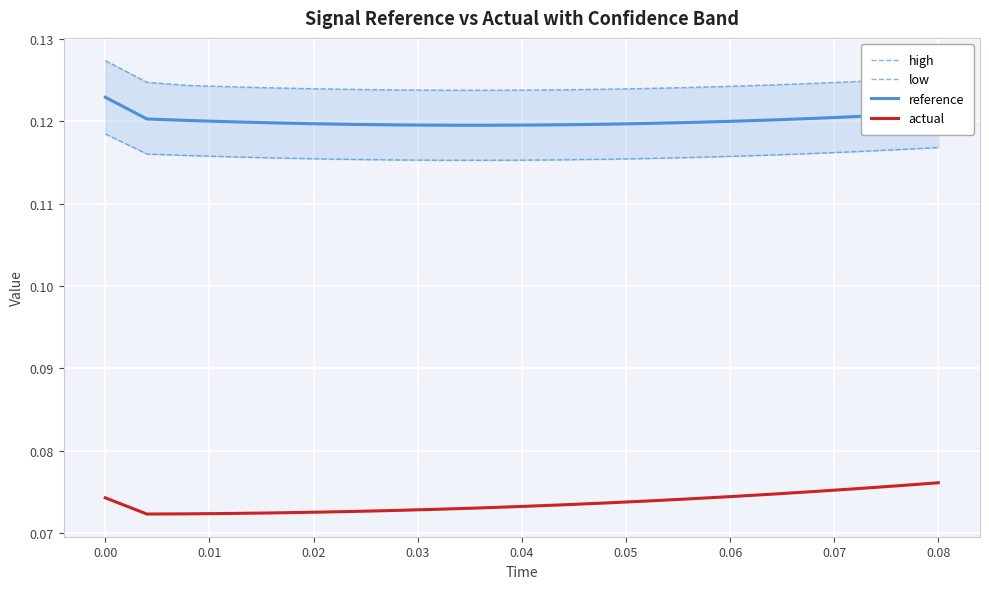

True or false: high and actual intersect in this chart.

False